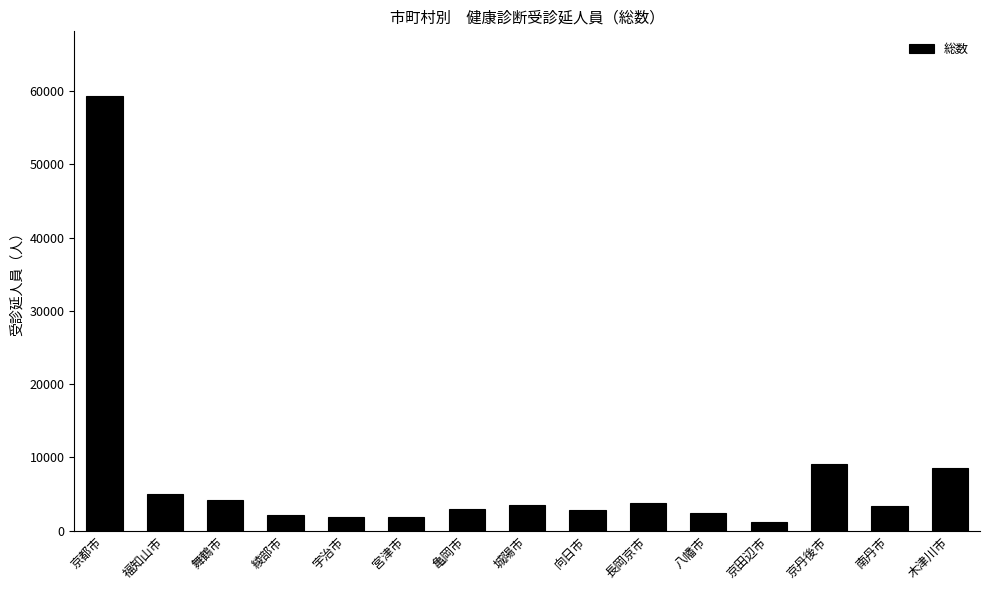

How many categories are shown in the chart?

15